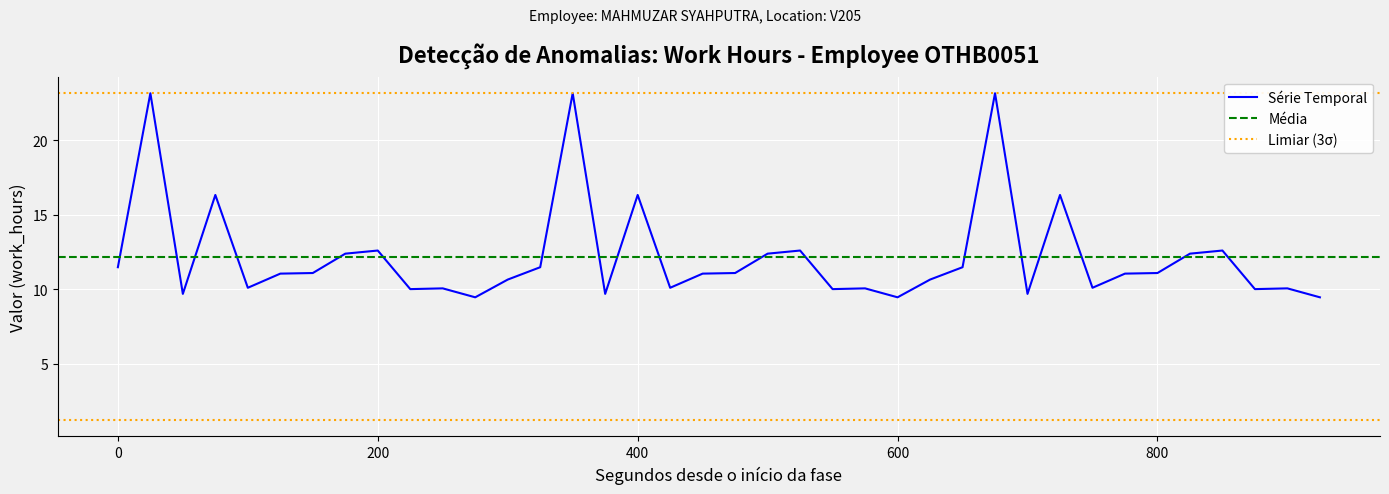

What is the difference between the maximum and minimum values?

13.7